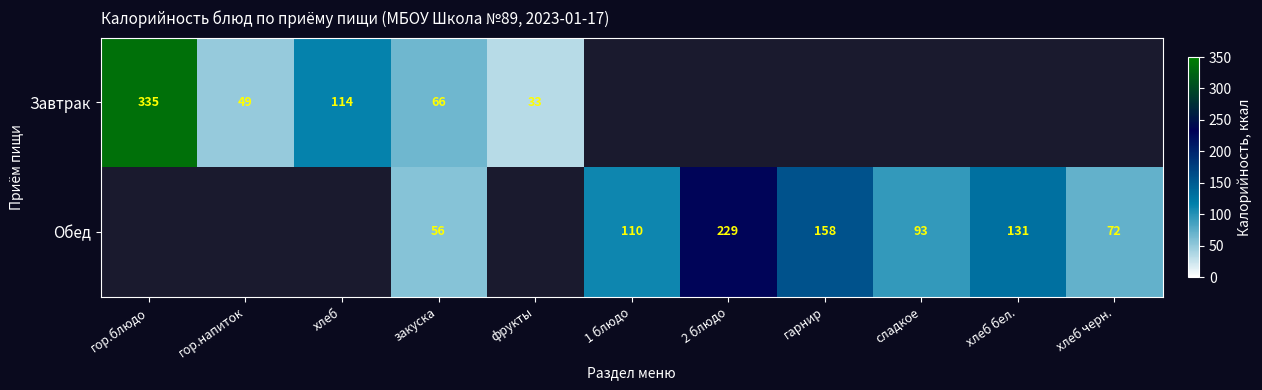

What is the spread (max minus min) of values at закуска?

10